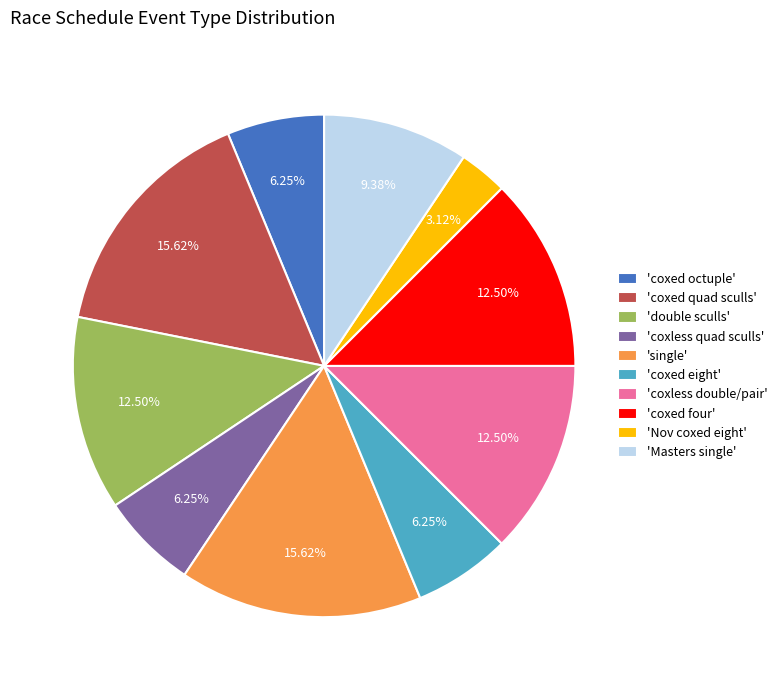

Do 'single' and 'coxed quad sculls' together represent more than half of the pie?

No